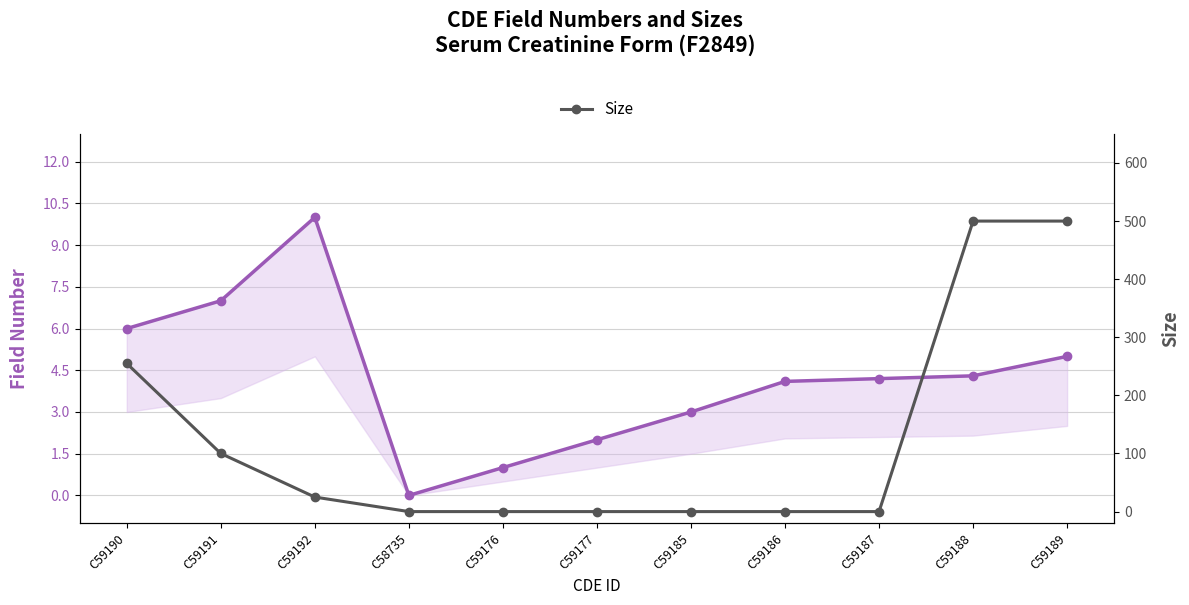

Reading left to right, list all the values displayed in this chart.

Field (CDE Field Number): C59190=6.0	C59191=7.0	C59192=10.0	C58735=0.0	C59176=1.0	C59177=2.0	C59185=3.0	C59186=4.1	C59187=4.2	C59188=4.3	C59189=5.0
Size: C59190=255.0	C59191=100.0	C59192=25.0	C58735=0.0	C59176=0.0	C59177=0.0	C59185=0.0	C59186=0.0	C59187=0.0	C59188=500.0	C59189=500.0